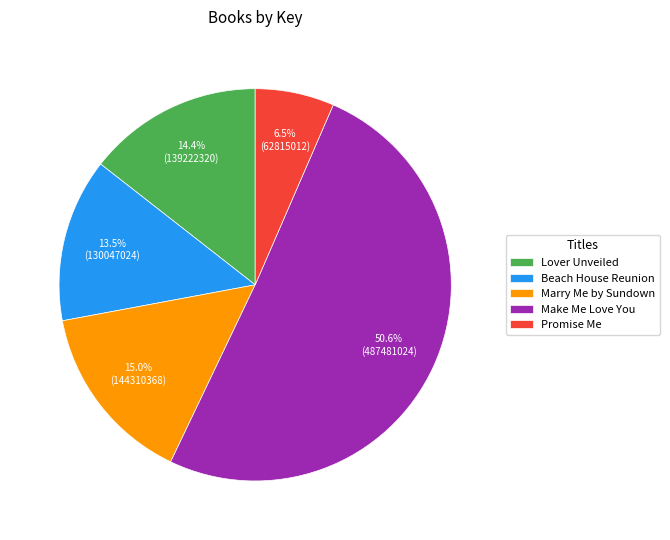

Which category has the smallest portion of the pie?

Promise Me